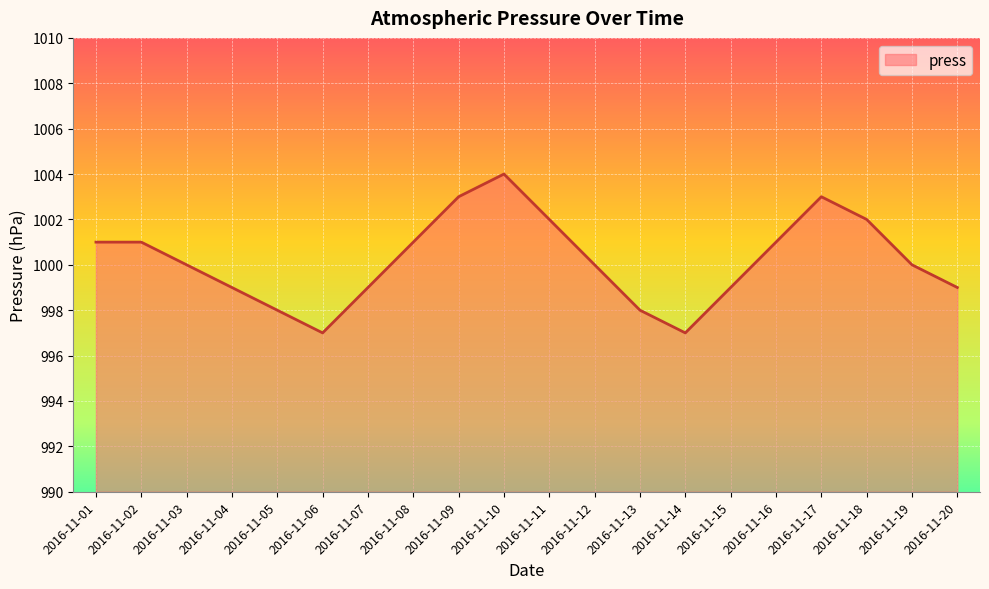

The chart shows a value of 999 at 2016-11-04. True or false?

True